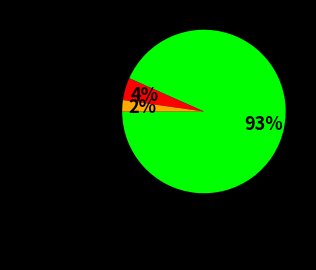

To the nearest percent, what is the average slice percentage?

33%